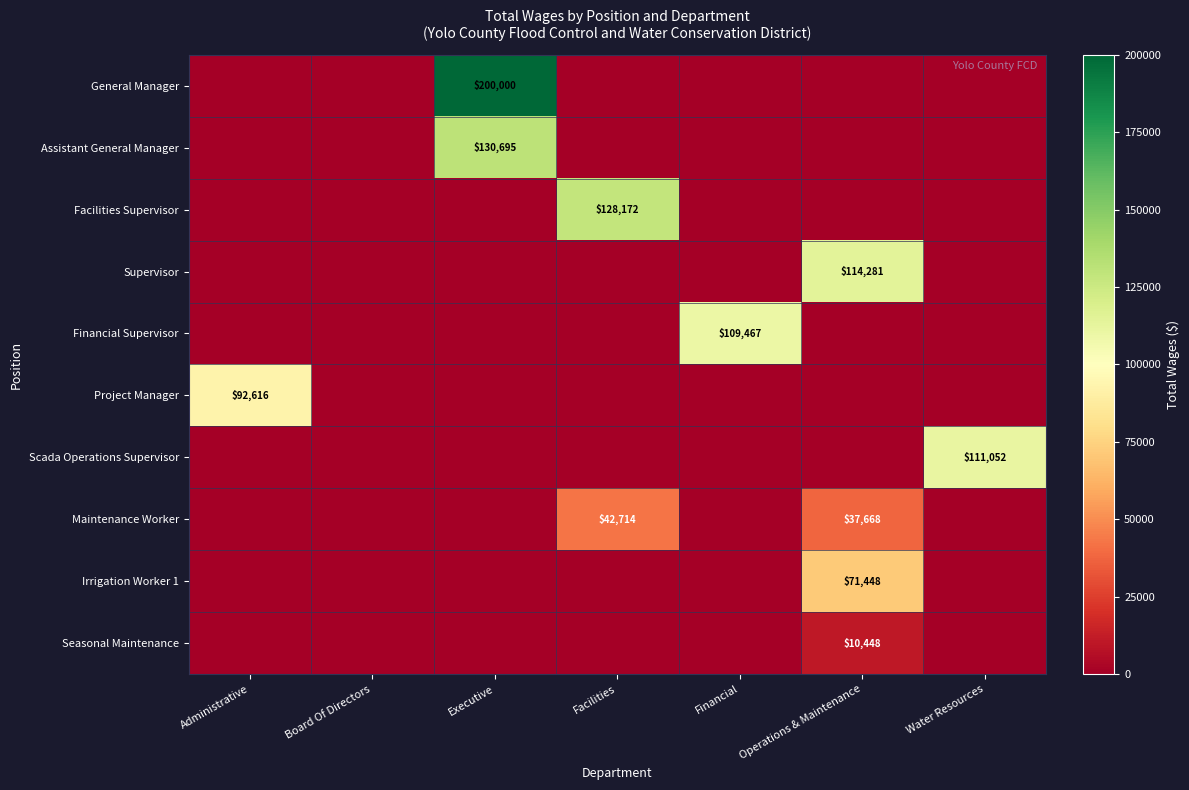

What is the approximate value of Irrigation Worker 1 at Operations & Maintenance?

71448